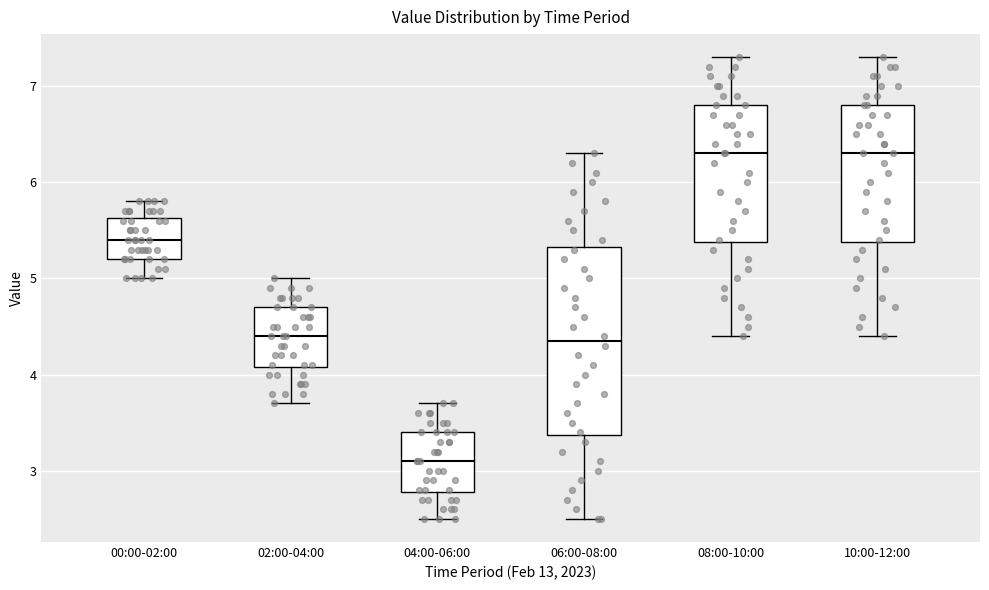

Where does the median line of the box for 00:00-02:00 sit on the y-axis? The values are not printed on the chart, so give them approximately, as read against the axis.

5.4